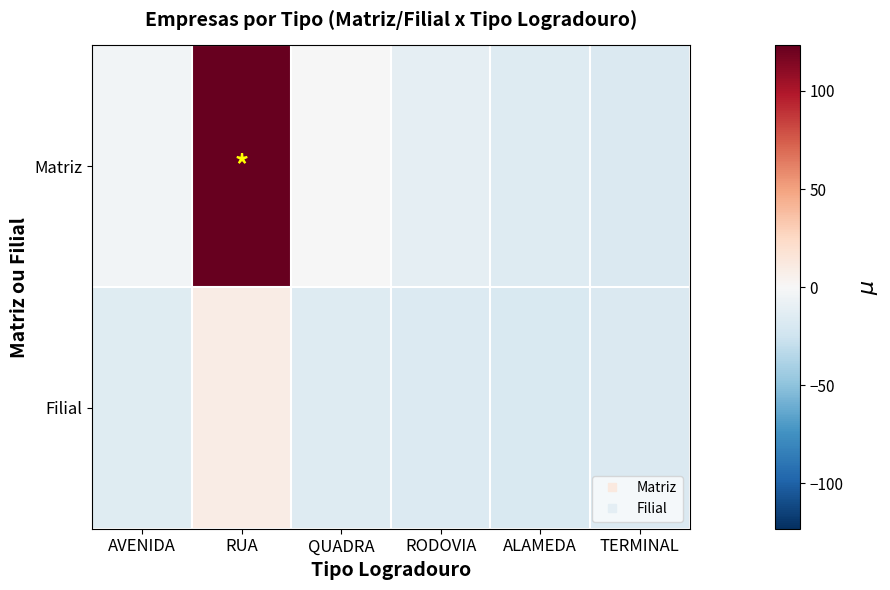

What is the maximum value shown in the chart?

123.2